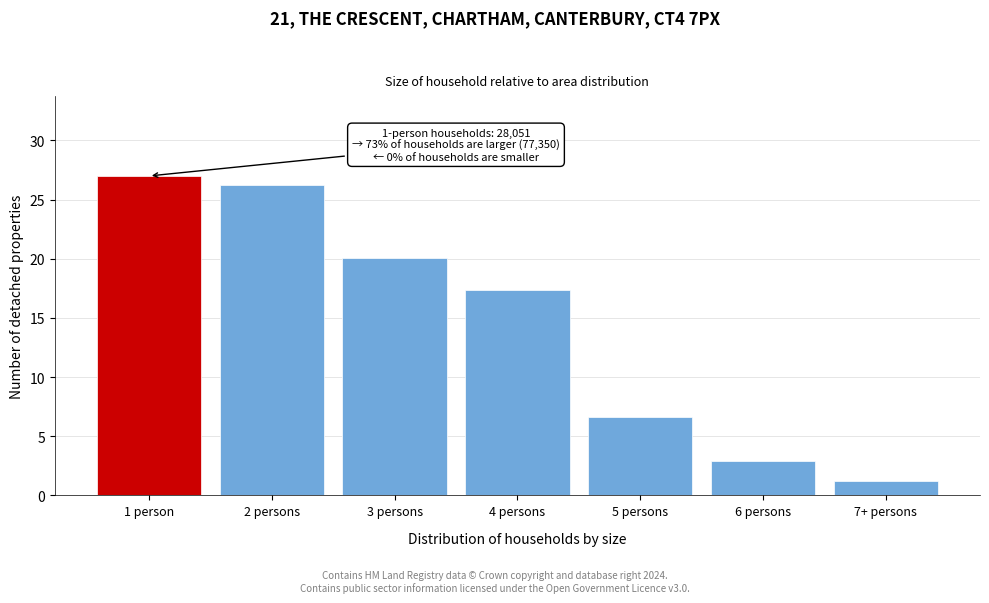

Reading left to right, extract all data points from this chart.

1 person=27.0	2 persons=26.2	3 persons=20.1	4 persons=17.4	5 persons=6.6	6 persons=2.9	7+ persons=1.2